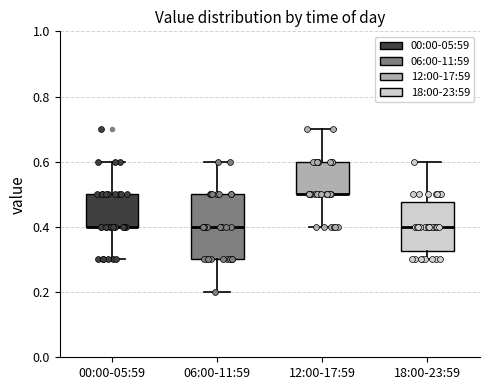

Reading left to right, transcribe this box plot: for each box, give where its median line is, the range the box spans, and where its two whiskers end, as read against the y-axis. The values are not printed on the chart, so give them approximately, as read against the axis.

00:00-05:59: median 0.40 (drawn on the box's lower edge), box 0.40 to 0.50, whiskers 0.30 to 0.60
06:00-11:59: median 0.40, box 0.30 to 0.50, whiskers 0.20 to 0.60
12:00-17:59: median 0.50 (drawn on the box's lower edge), box 0.50 to 0.60, whiskers 0.40 to 0.70
18:00-23:59: median 0.40, box 0.32 to 0.48, whiskers 0.30 to 0.60